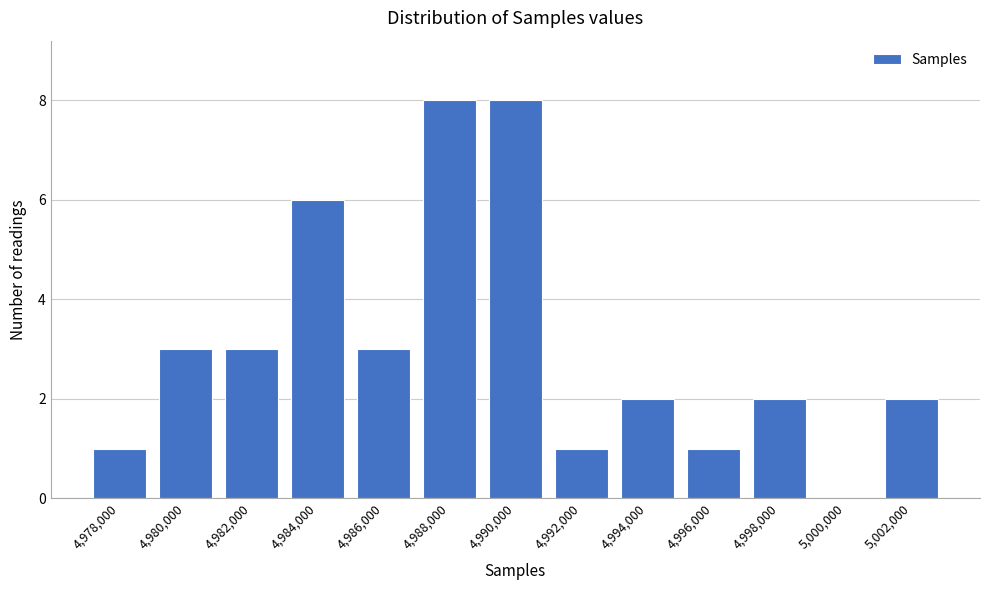

Reading left to right, transcribe all the data shown in this chart.

4,978,000=1	4,980,000=3	4,982,000=3	4,984,000=6	4,986,000=3	4,988,000=8	4,990,000=8	4,992,000=1	4,994,000=2	4,996,000=1	4,998,000=2	5,000,000=0	5,002,000=2